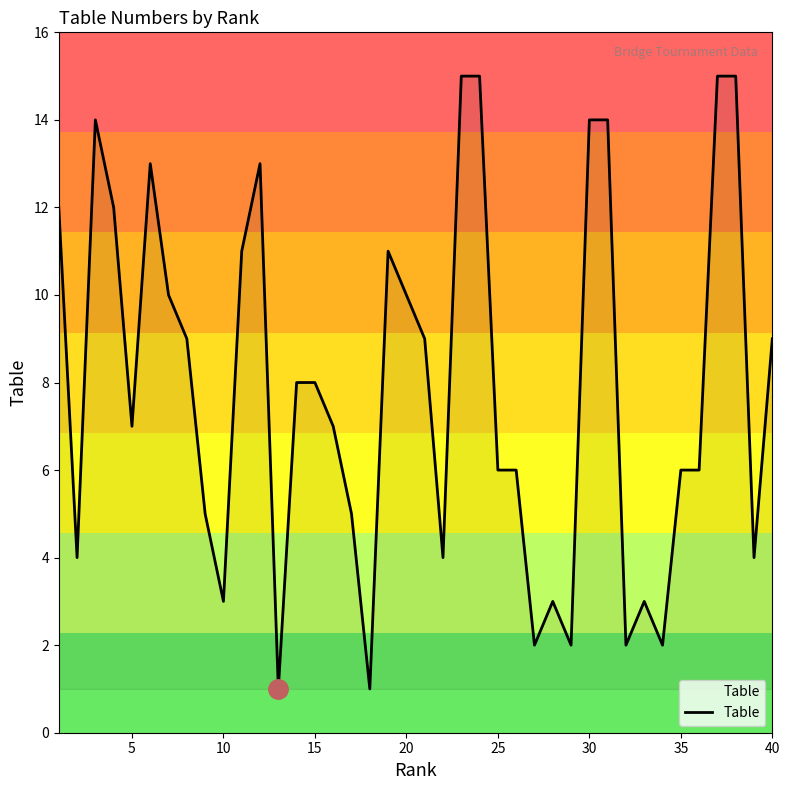

What is the difference between the maximum and minimum values?

14